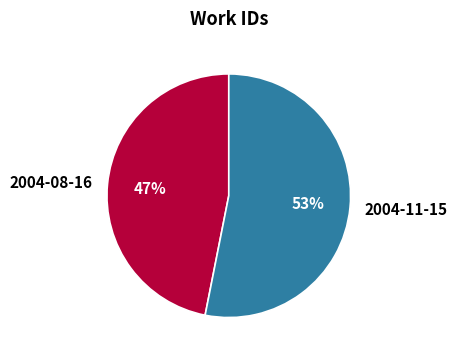

Between 2004-08-16 and 2004-11-15, which is larger?

2004-11-15